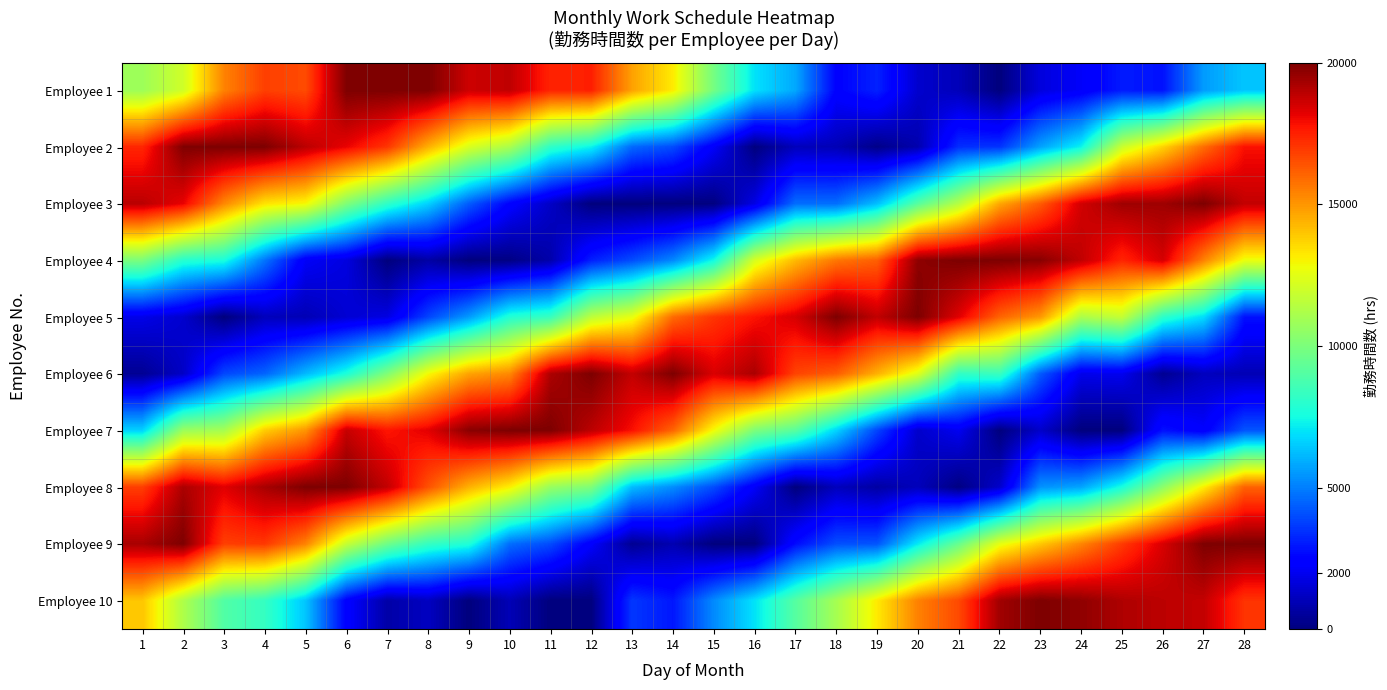

At 4, list the series in order from largest to smallest.

Employee 2, Employee 8, Employee 9, Employee 1, Employee 7, Employee 3, Employee 10, Employee 4, Employee 6, Employee 5